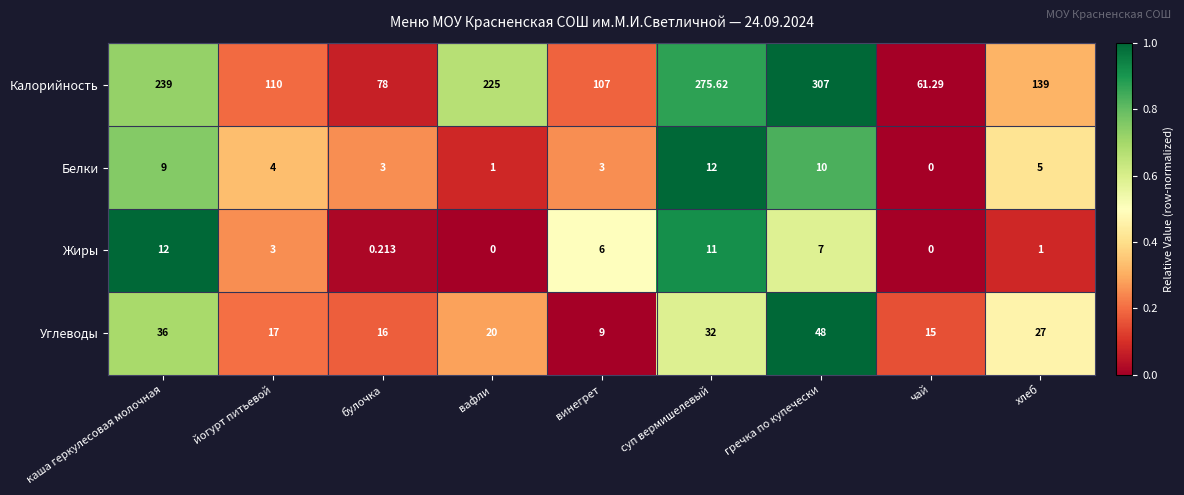

Count the number of categories in the chart.

9